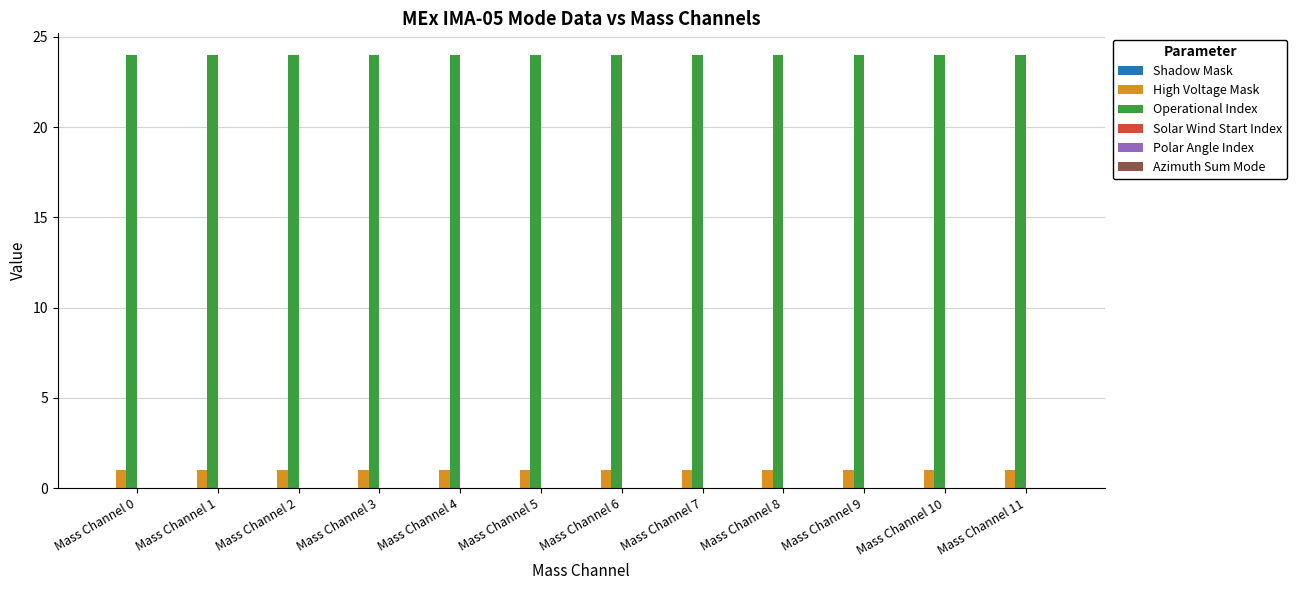

What is the sum of all Operational Index values?

288